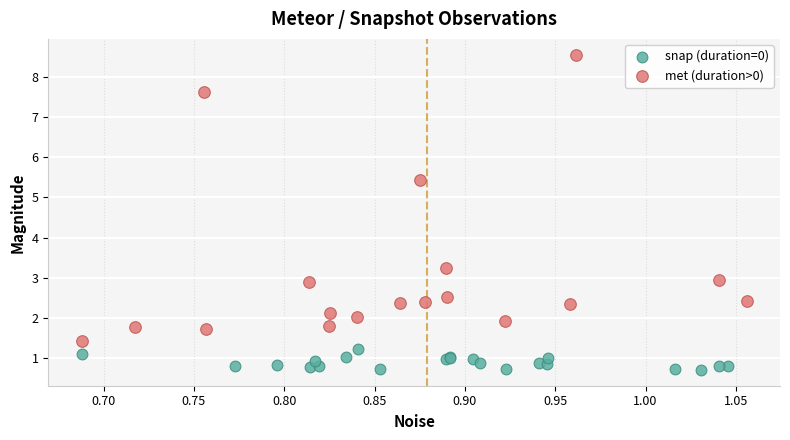

Which series has the widest spread of Y values?

met (duration>0)